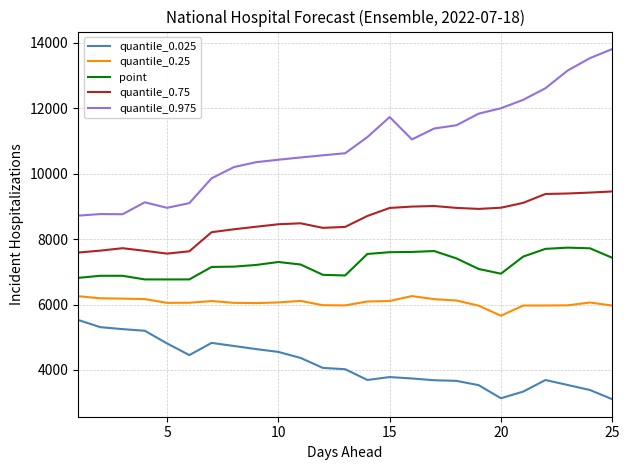

How many series are shown in this chart?

5